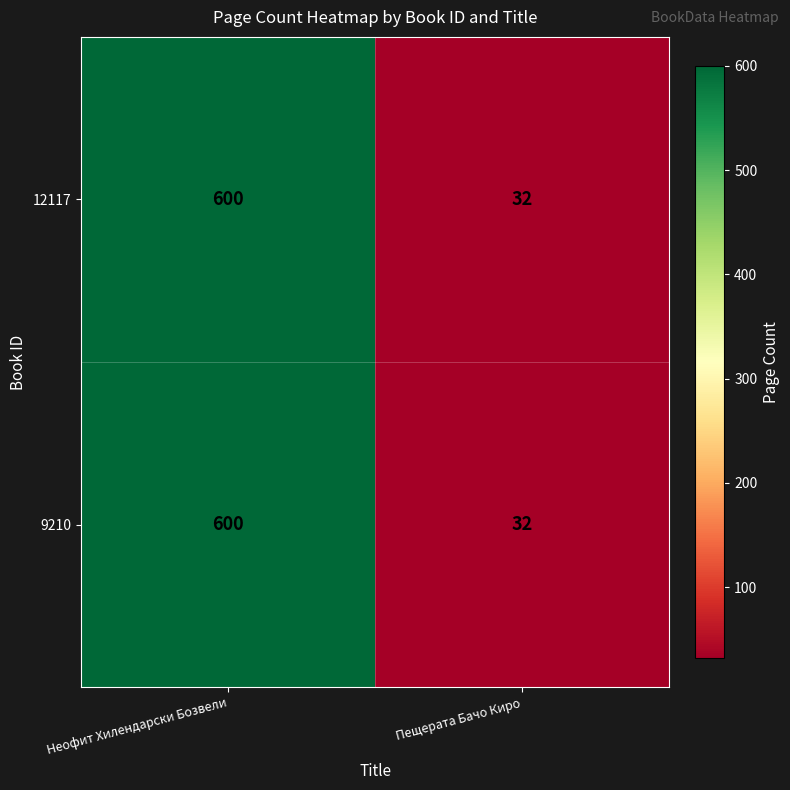

What value does the 12117 series have at Неофит Хилендарски Бозвели, to the nearest 100?

600